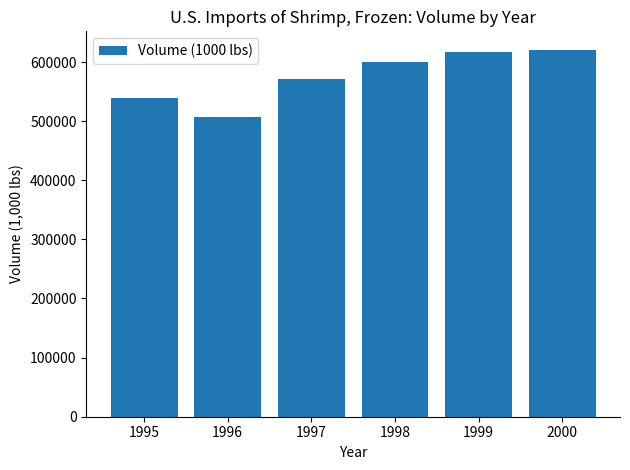

Read the value at 1998.

599479.1